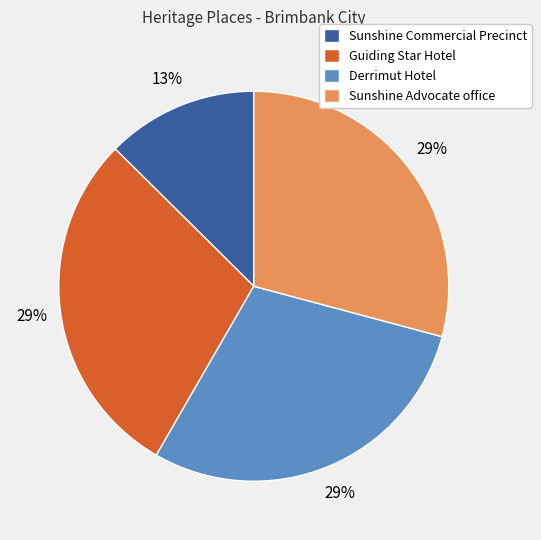

Is it true that Sunshine Commercial Precinct is 2% of the pie?

False